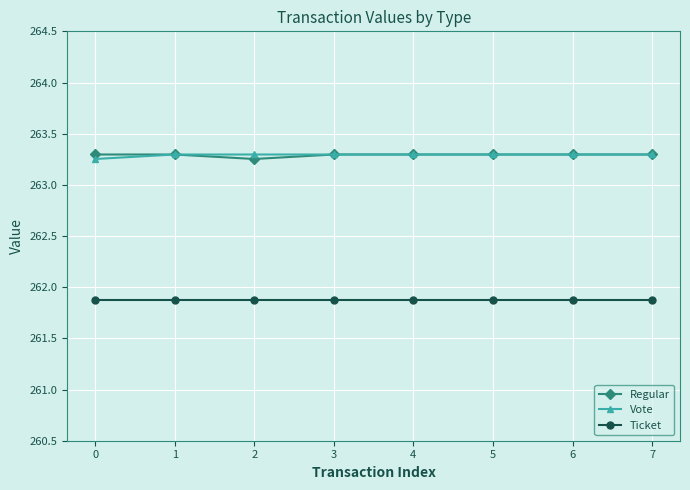

Count the Vote values in the range 263 to 264.

8